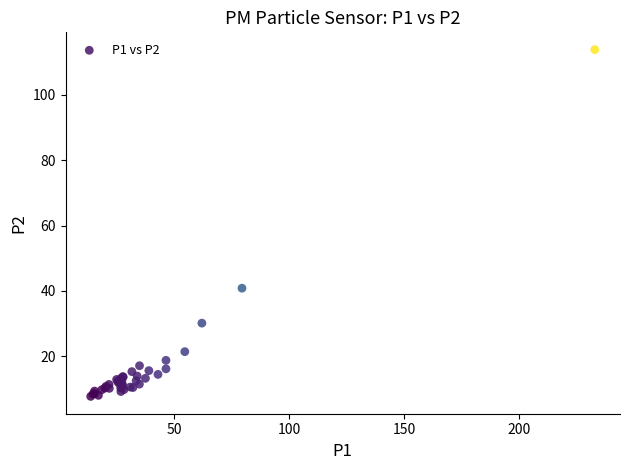

What Y value in the scatter plot is closest to 60?

40.9